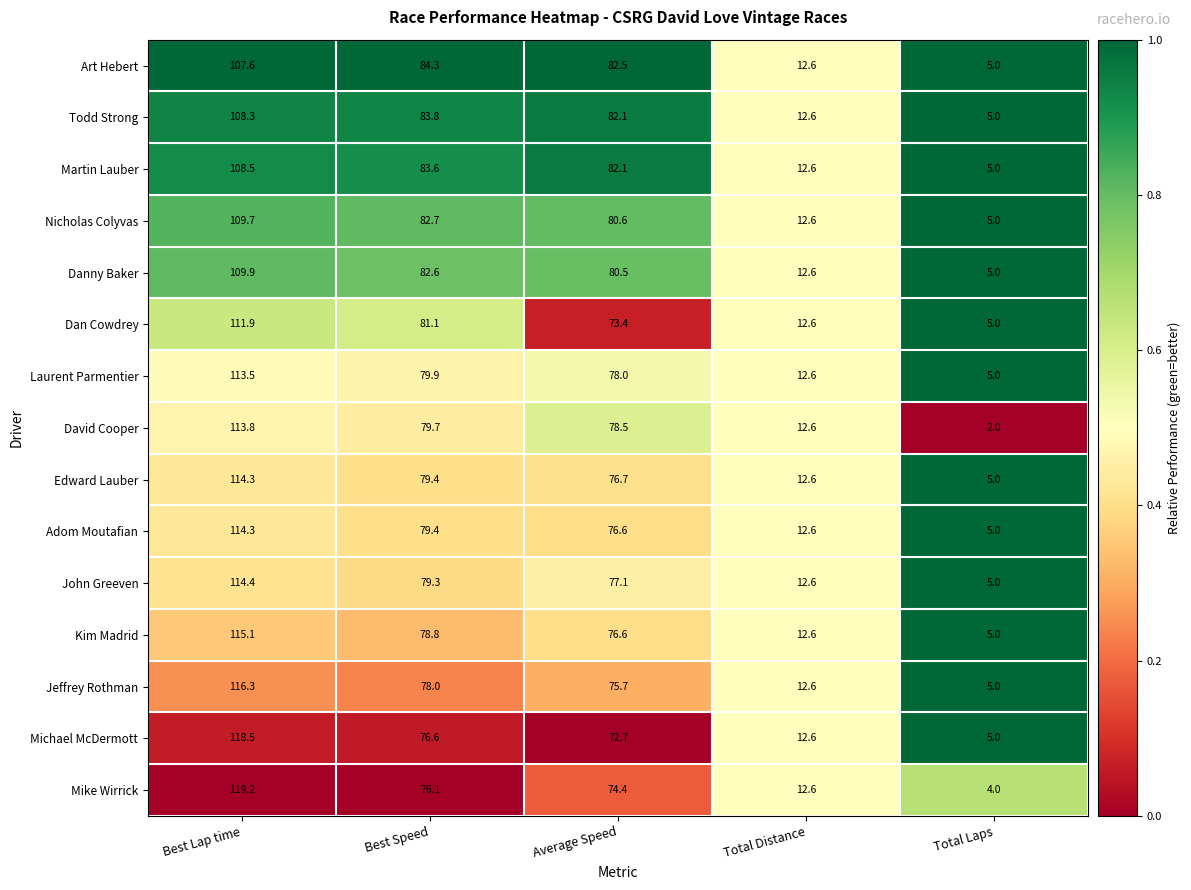

Count the number of categories in the chart.

5